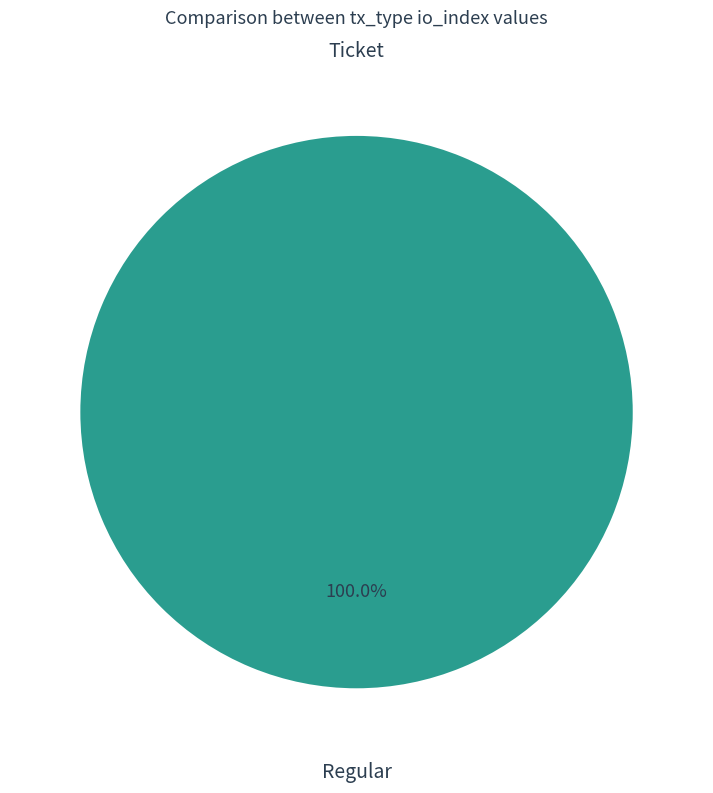

Rank the categories by value from highest to lowest.

Regular (io_index=78), Ticket (io_index=0)